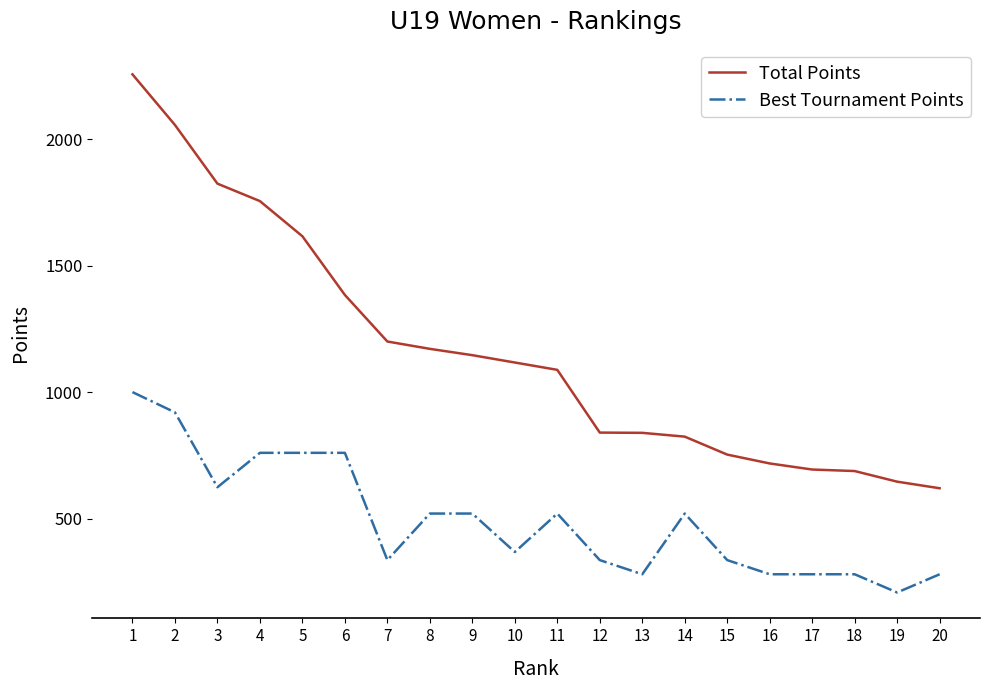

True or false: Total Points and Best Tournament Points cross at least once.

False